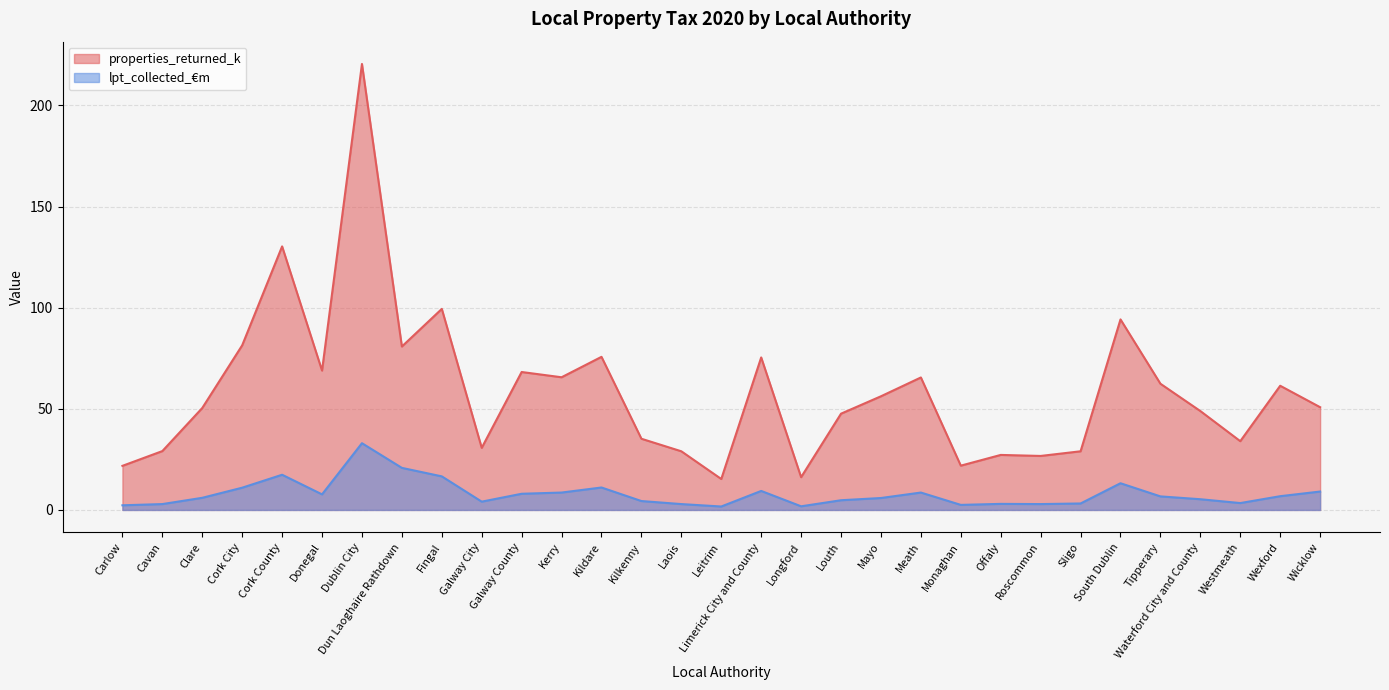

Reading left to right, list all the values displayed in this chart.

properties_returned_k: 21.8	29.1	50.4	81.4	130.3	68.9	220.5	80.8	99.4	30.7	68.2	65.6	75.7	35.2	29.0	15.3	75.4	16.2	47.6	56.2	65.5	21.9	27.2	26.7	29.0	94.2	62.4	48.9	34.0	61.4	50.8
lpt_collected_€m: 2.3	2.9	6.0	11.0	17.4	7.7	33.0	20.8	16.6	4.1	8.0	8.6	11.1	4.4	2.9	1.7	9.4	1.8	4.8	5.9	8.6	2.5	3.0	2.9	3.2	13.2	6.7	5.3	3.4	6.8	9.1